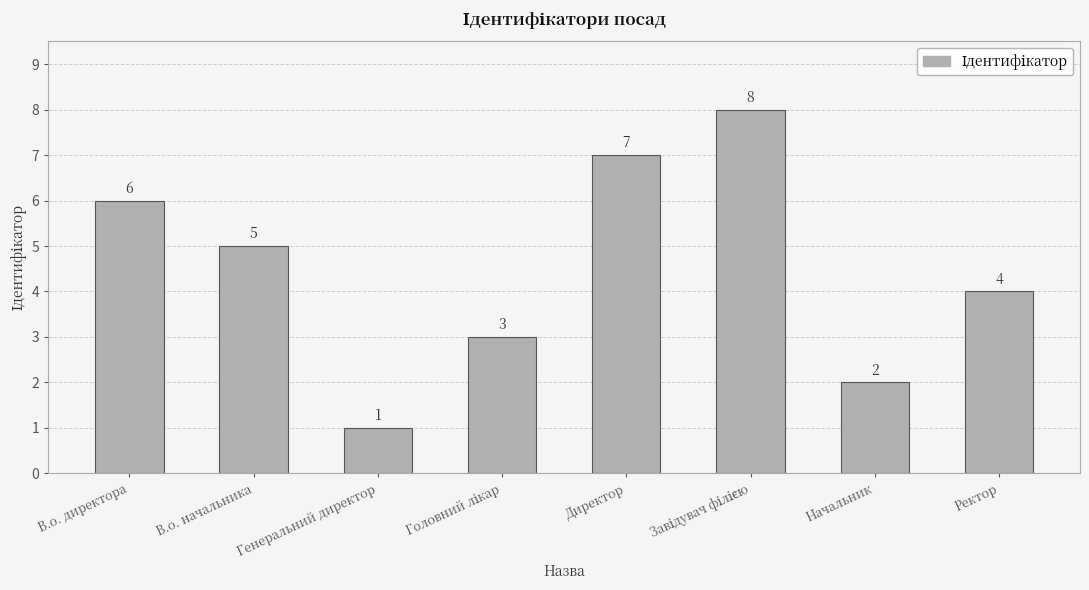

Is it true that the value at Директор is 7?

True